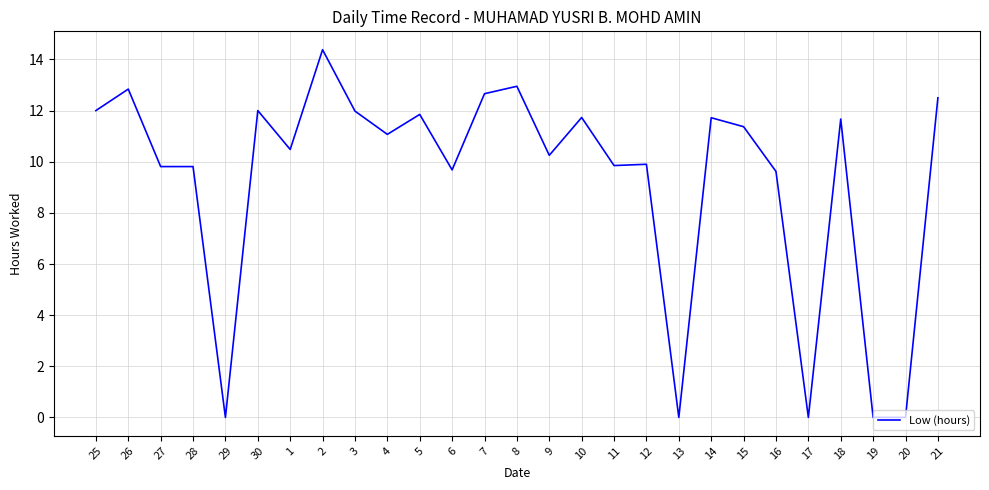

Read the value at 26.

12.8